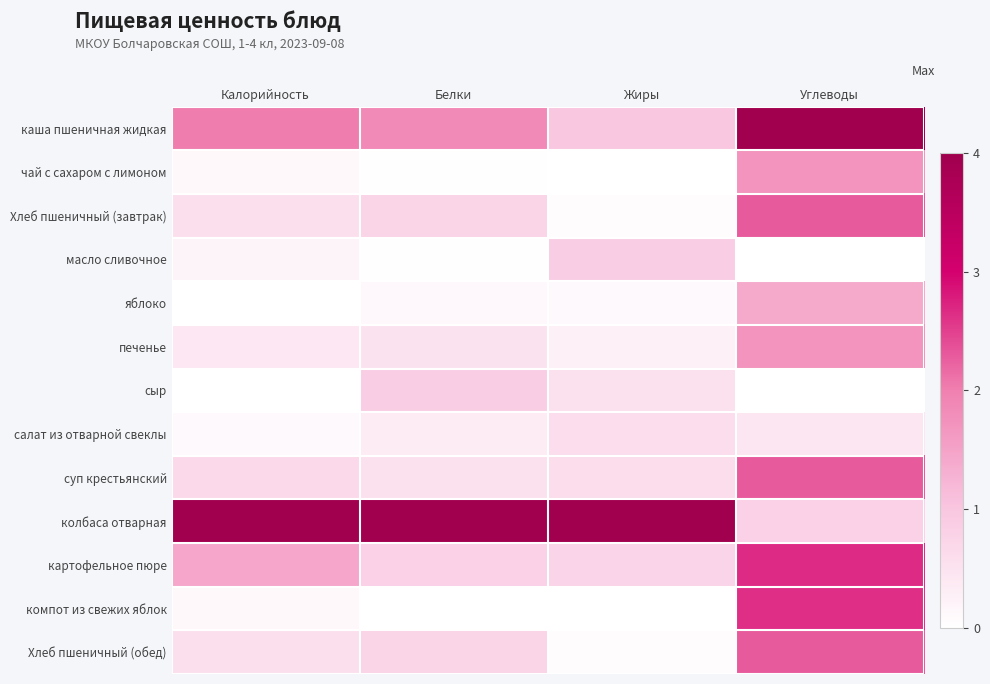

Between Калорийность and Жиры, which is larger?

Калорийность